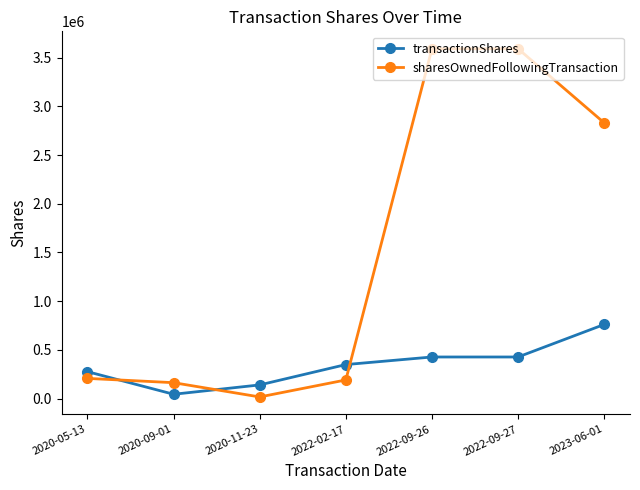

What is the maximum value for sharesOwnedFollowingTransaction?

3591464